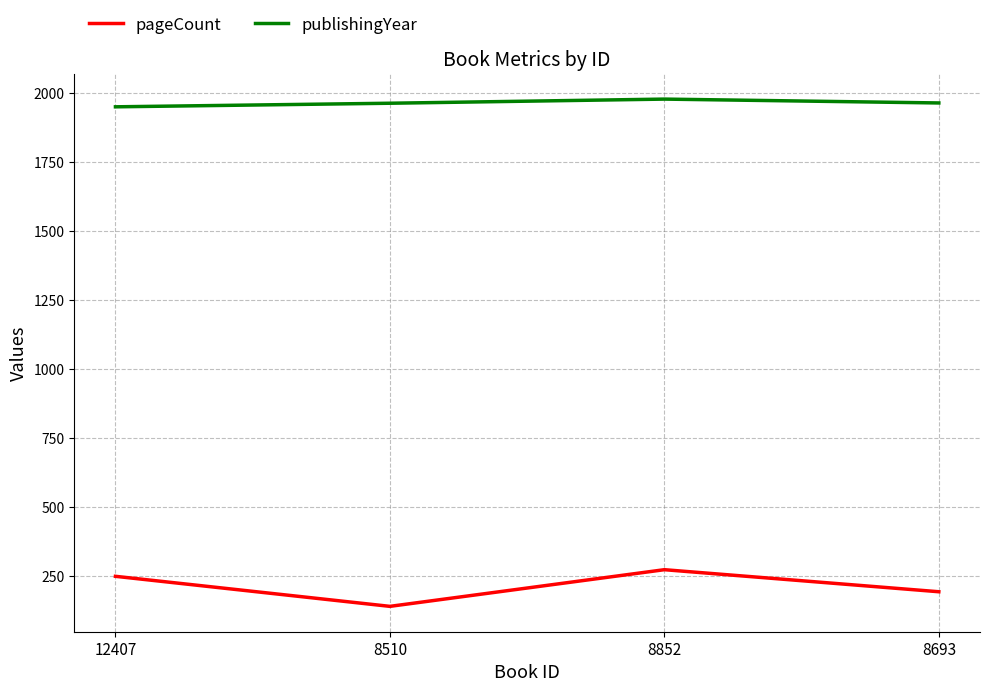

At which category does pageCount reach its first local peak?

8852